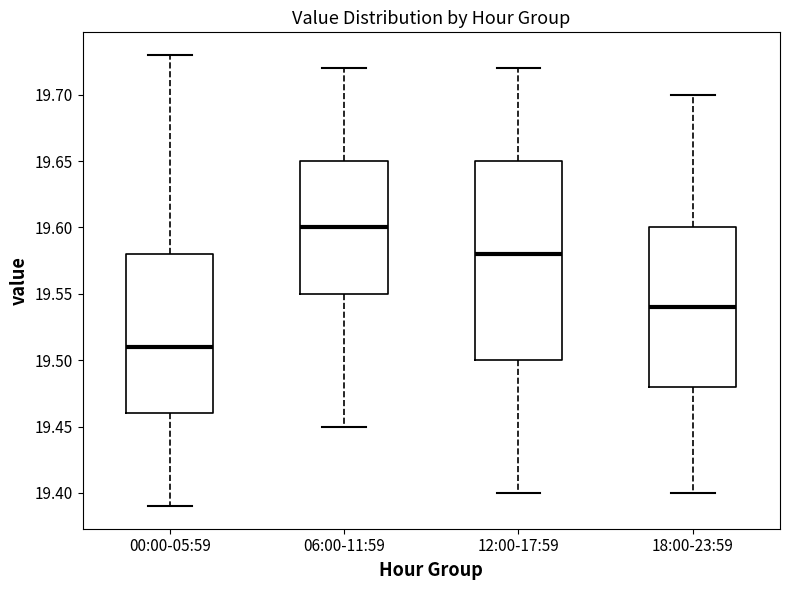

Reading left to right, read every box against the y-axis: the position of its median line, the range the box covers, and the ends of its whiskers. The values are not printed on the chart, so give them approximately, as read against the axis.

00:00-05:59: median 19.51, box 19.46 to 19.58, whiskers 19.39 to 19.73
06:00-11:59: median 19.60, box 19.55 to 19.65, whiskers 19.45 to 19.72
12:00-17:59: median 19.58, box 19.50 to 19.65, whiskers 19.40 to 19.72
18:00-23:59: median 19.54, box 19.48 to 19.60, whiskers 19.40 to 19.70